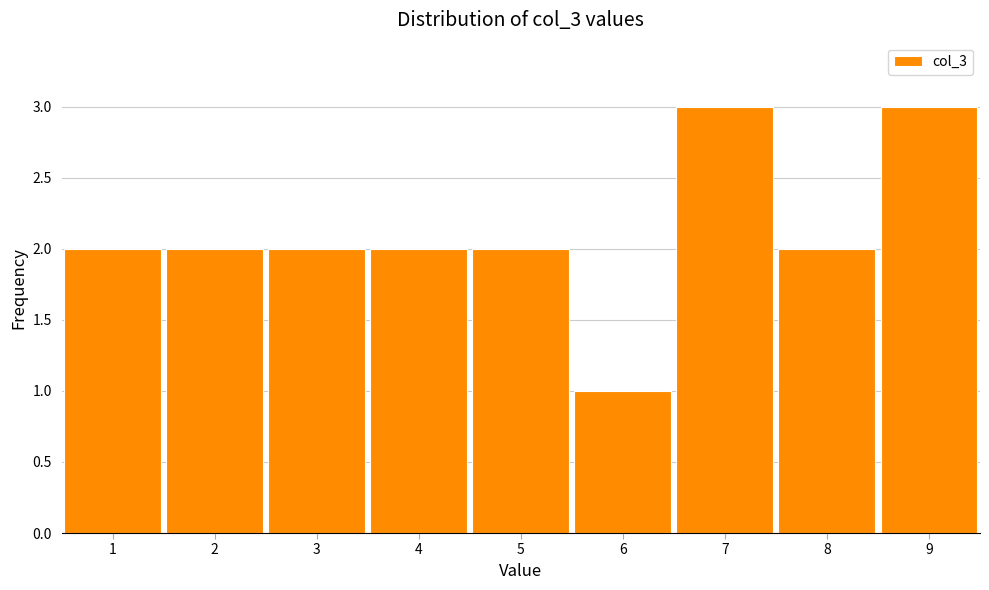

Reading left to right, transcribe this chart: for each bar, give the range it covers on the x-axis and its height. The values are not printed on the chart, so give them approximately, as read against the axis.

0.5 to 1.5: 2
1.5 to 2.5: 2
2.5 to 3.5: 2
3.5 to 4.5: 2
4.5 to 5.5: 2
5.5 to 6.5: 1
6.5 to 7.5: 3
7.5 to 8.5: 2
8.5 to 9.5: 3